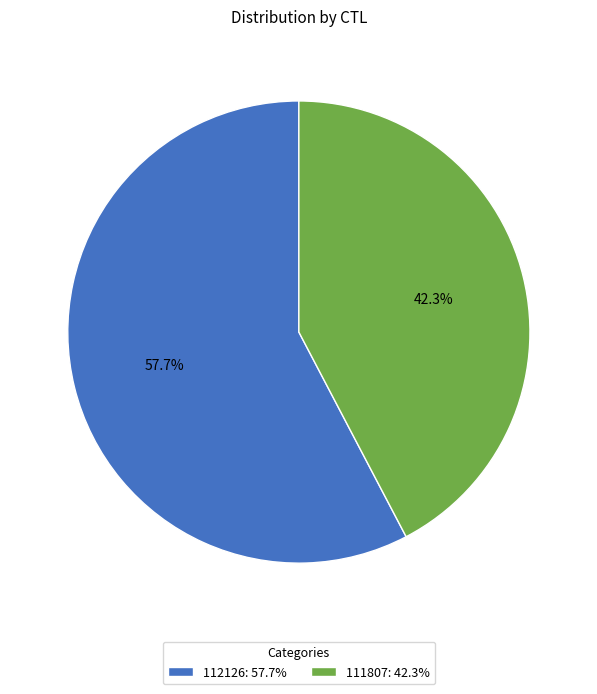

How many segments does this pie chart have?

2